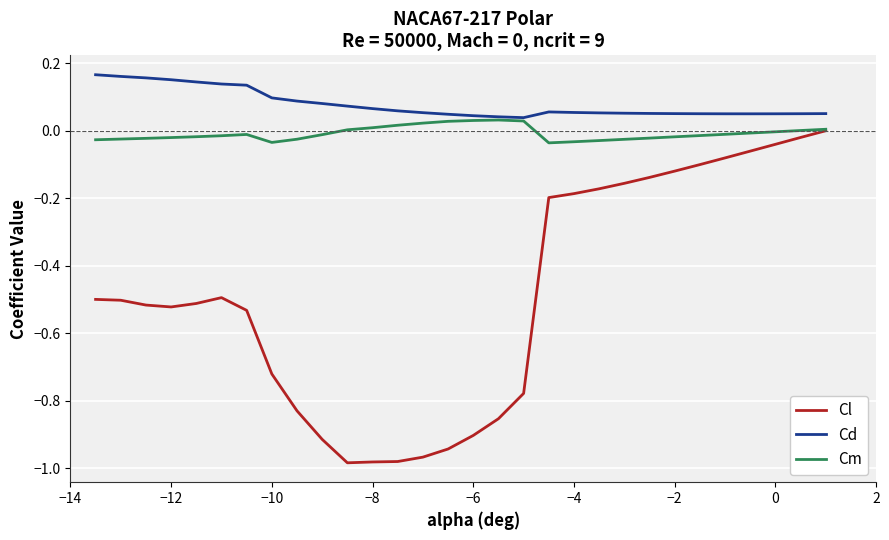

Which series has the largest total across all categories?

Cd